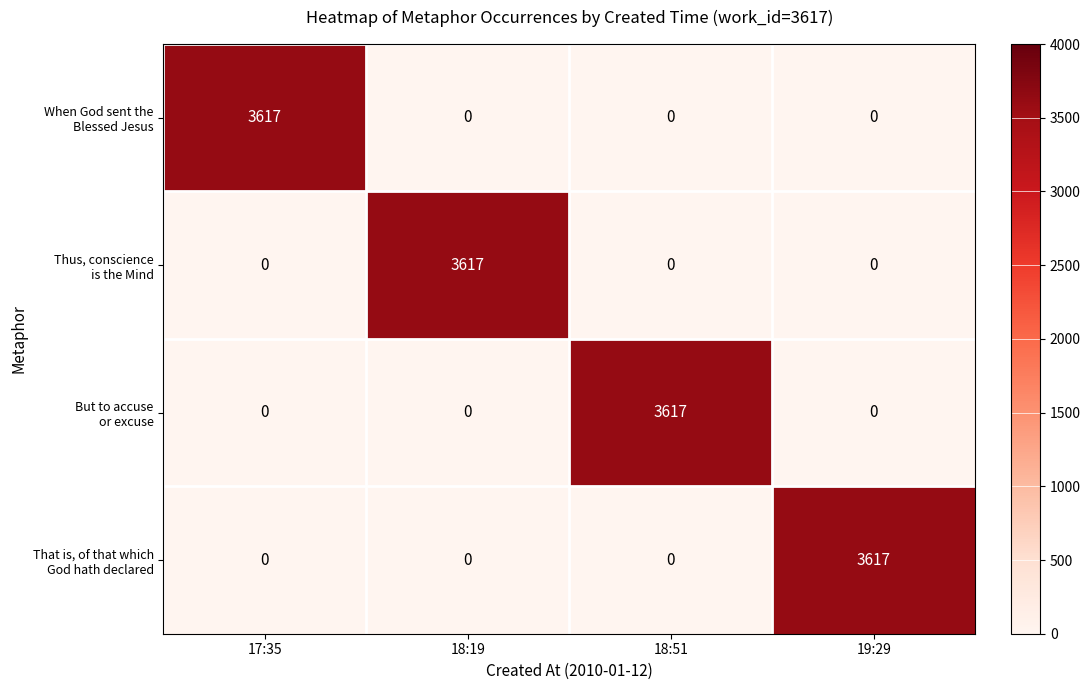

What is the total value across all series at 18:51?

3617